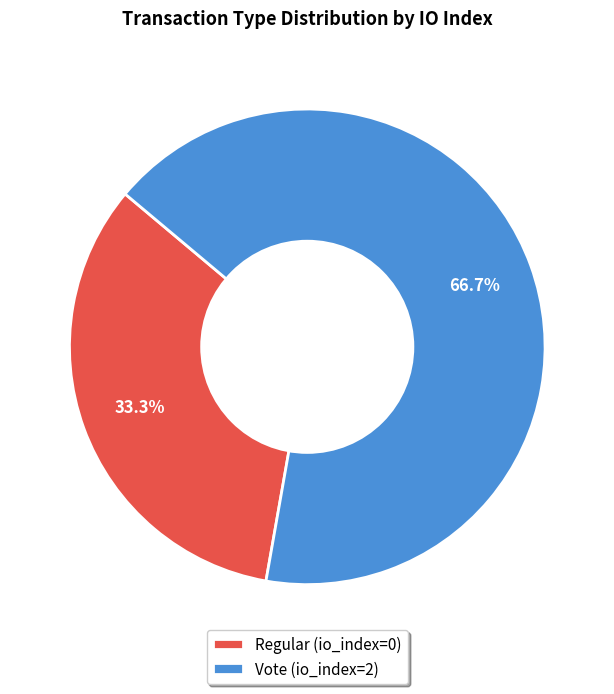

Which category accounts for the majority?

Vote